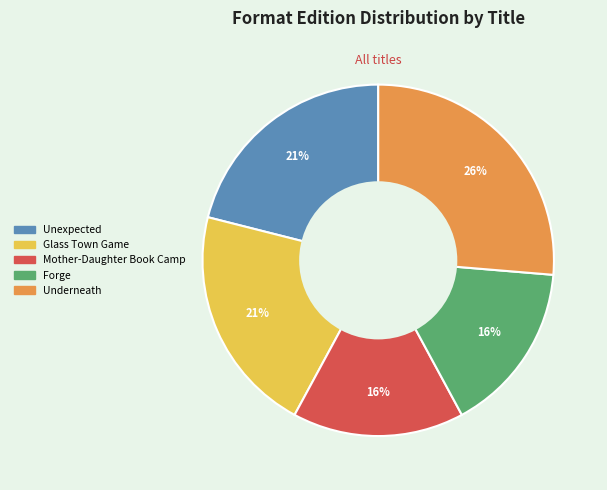

How many segments does this pie chart have?

5